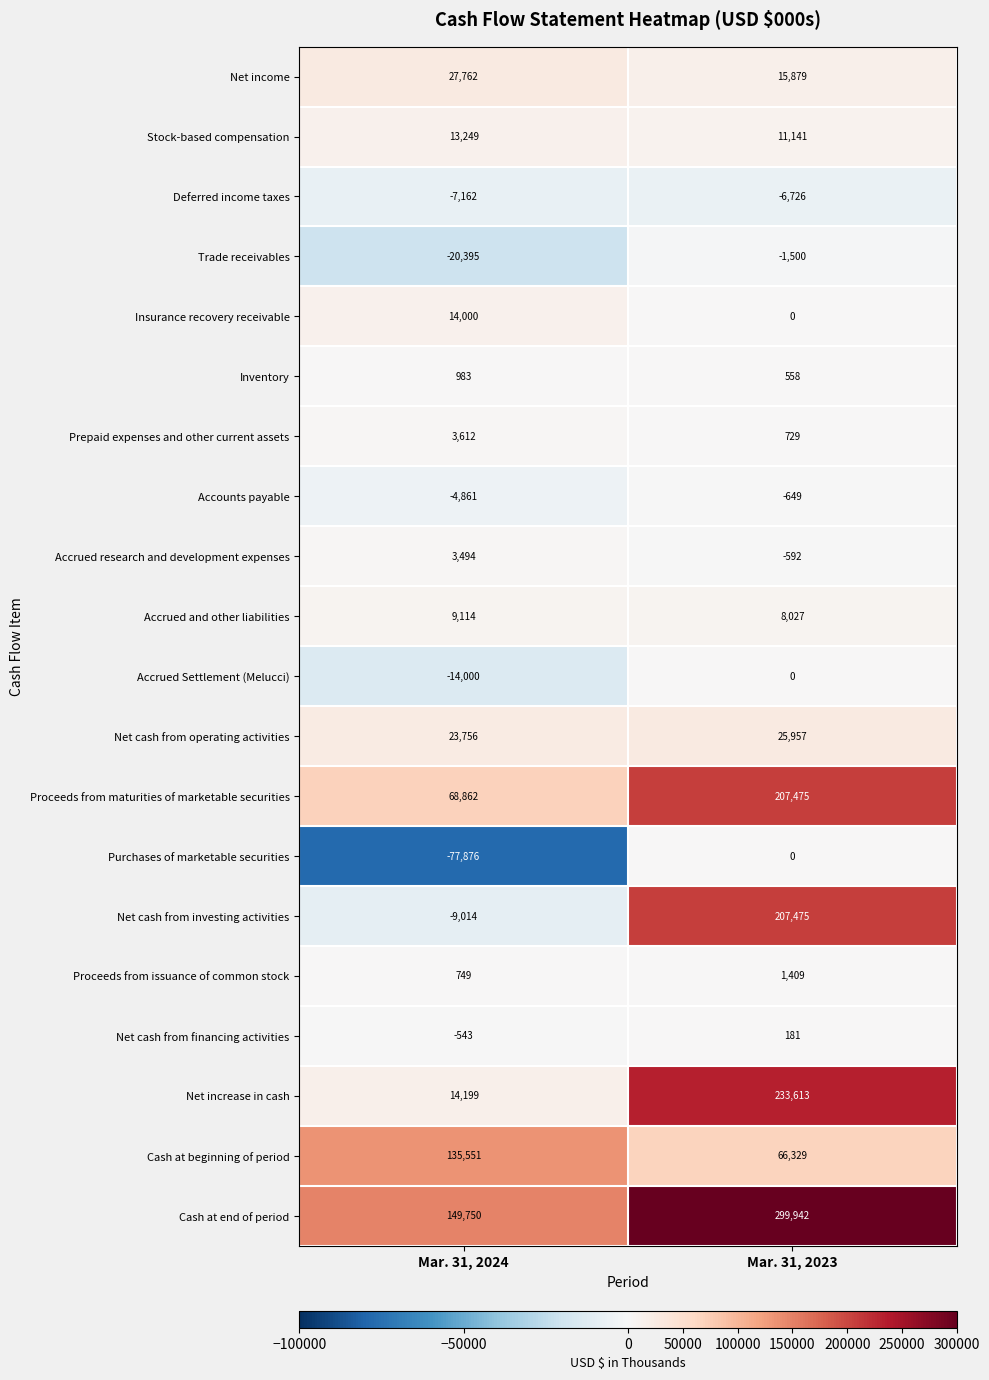

At how many categories does at least one series exceed 3007?

2